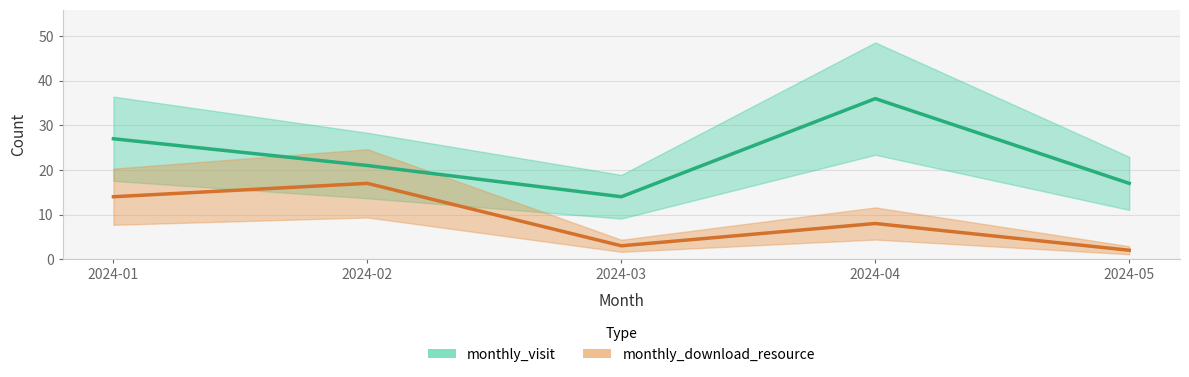

How many values in the monthly_download_resource series exceed 8?

2